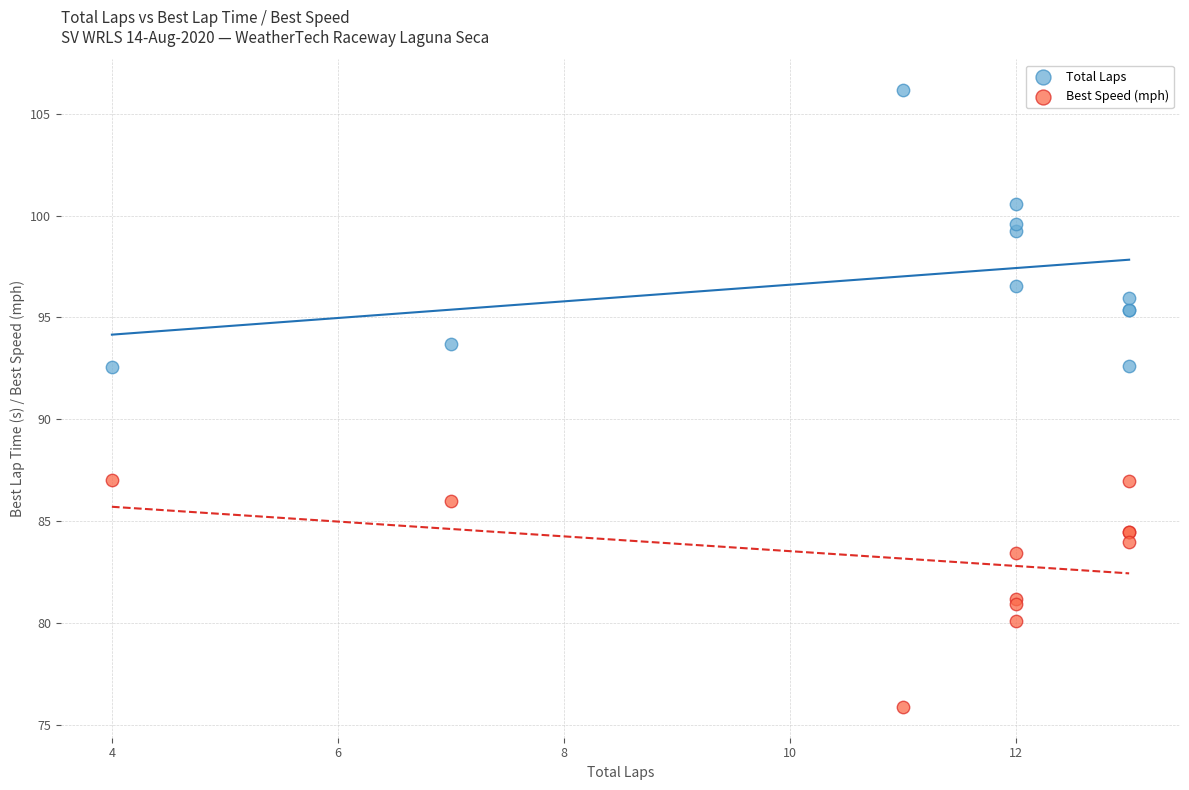

Which series contains the highest Y value?

Total Laps